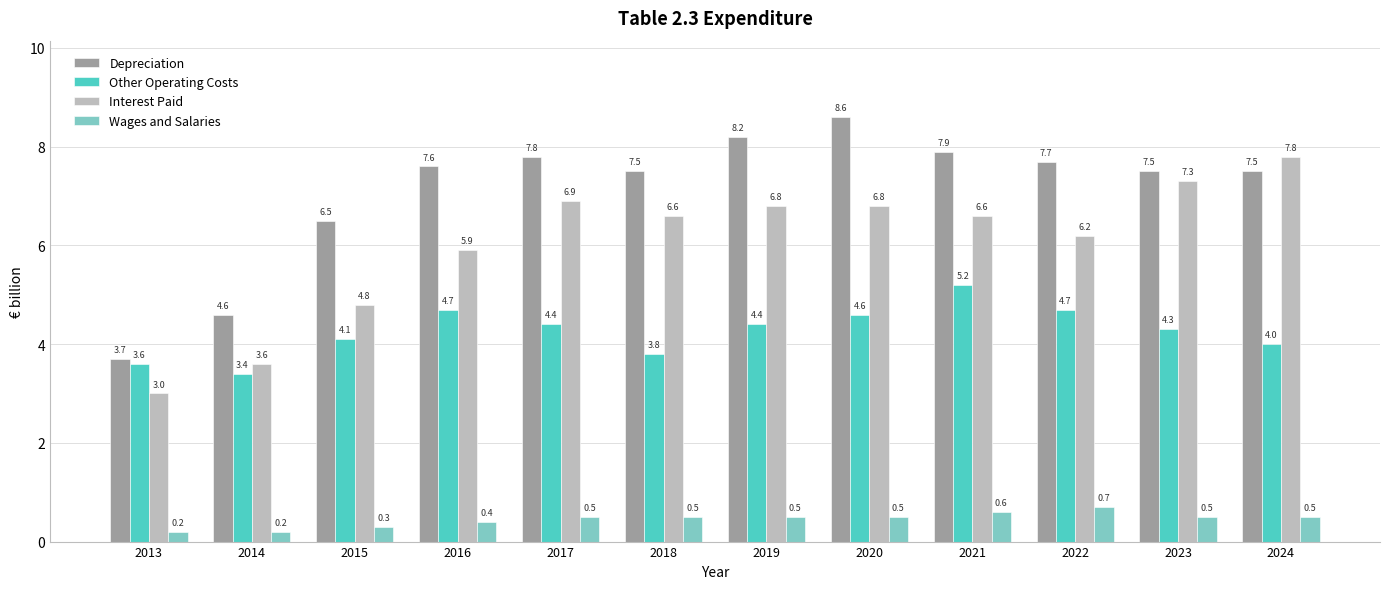

How many groups of bars are there?

12